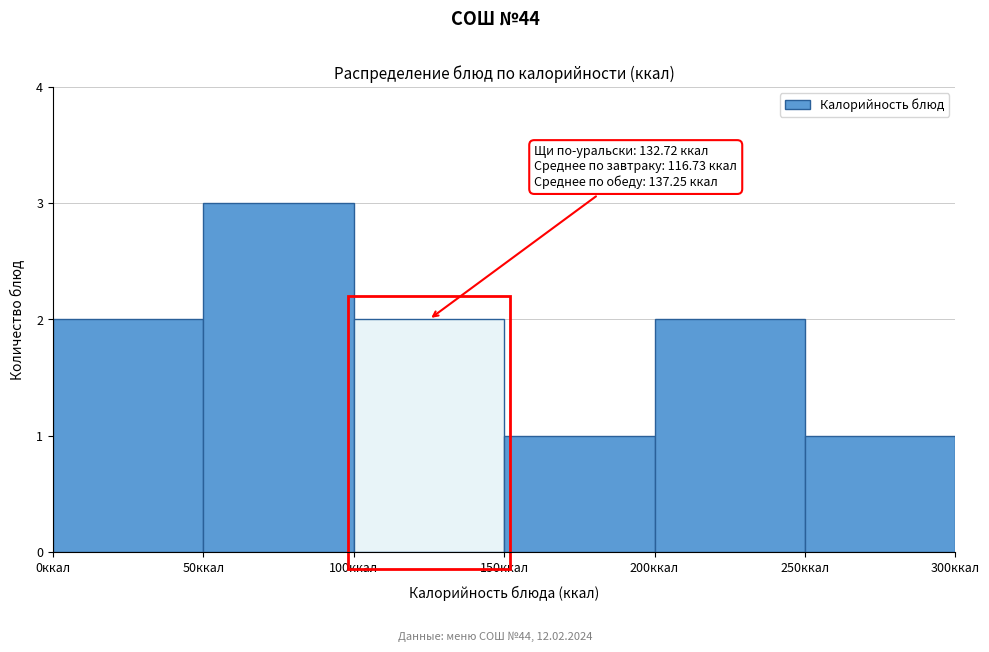

Over which range of the x-axis is the bar tallest?

50 to 100